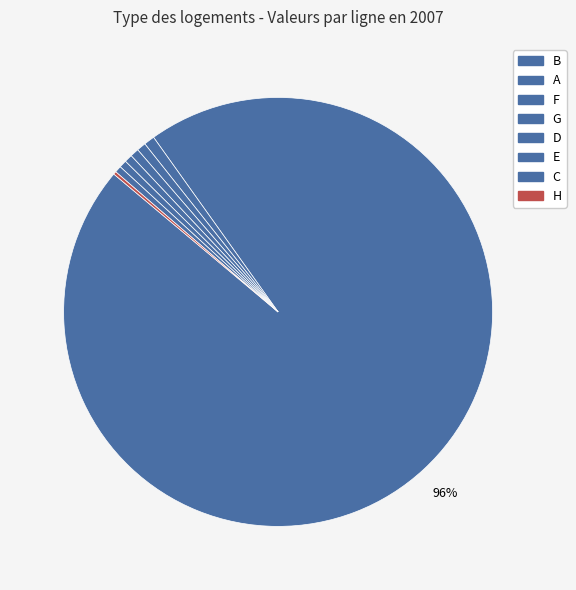

Between C and D, which is larger?

D